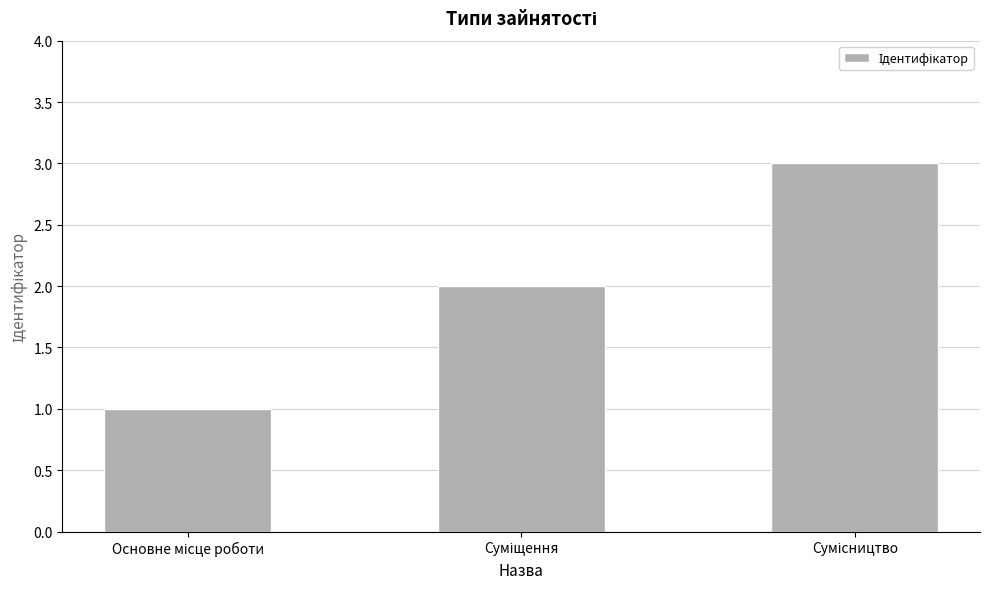

What is the sum of all values?

6